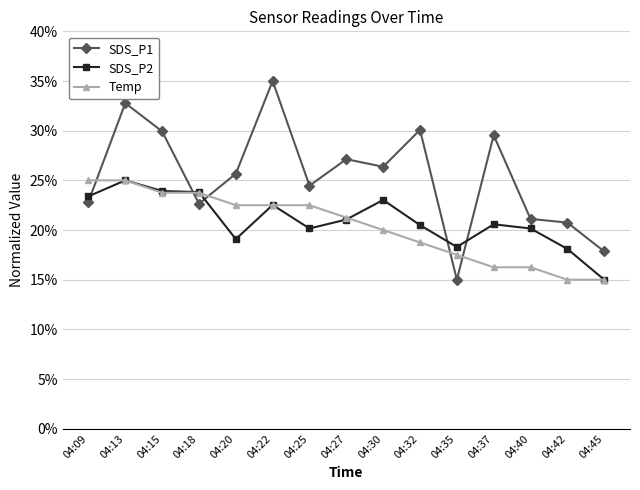

The value of Temp at 04:30 is 0.0. True or false?

False